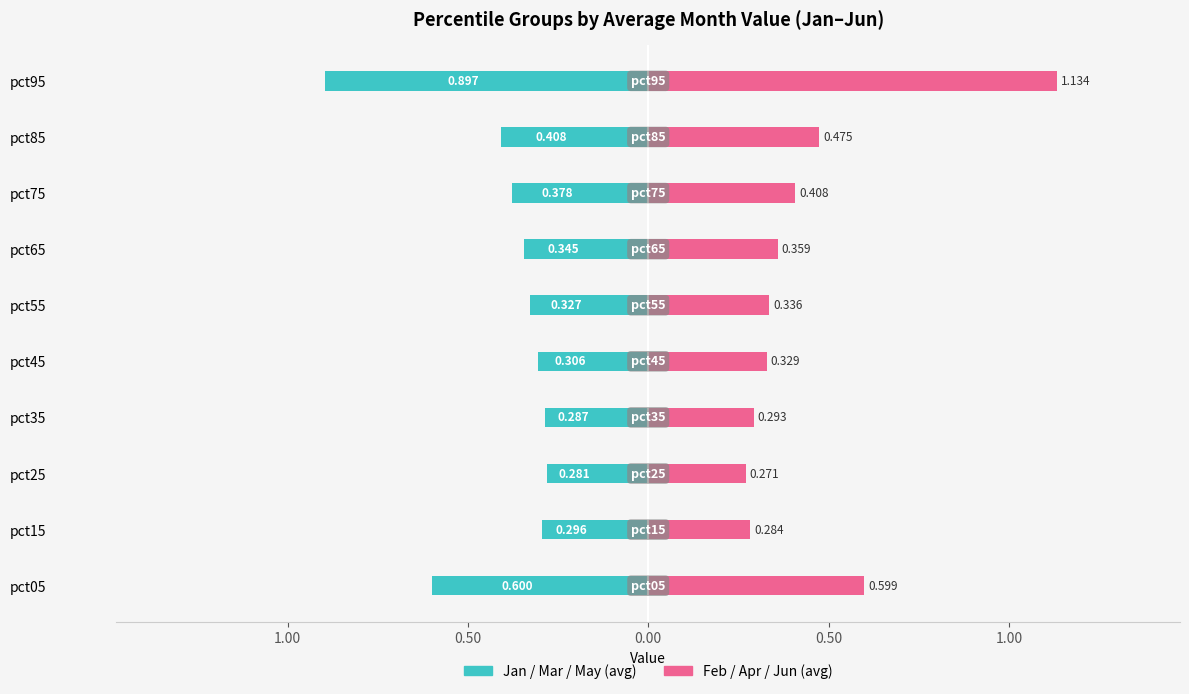

Between pct75 and pct95, which series saw the biggest shift?

Feb/Apr/Jun avg